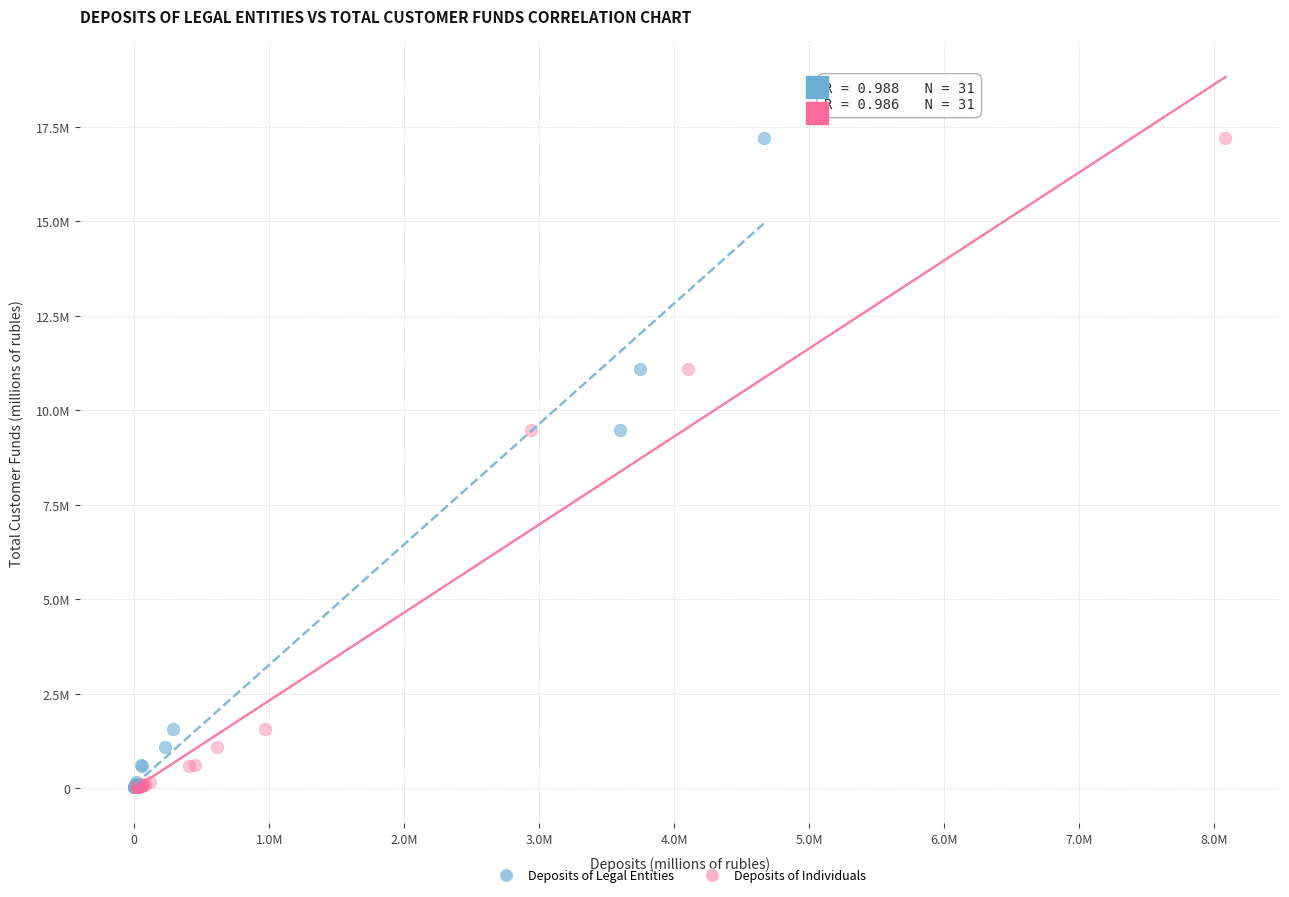

What are all the series names shown in the legend?

Deposits of Legal Entities, Deposits of Individuals